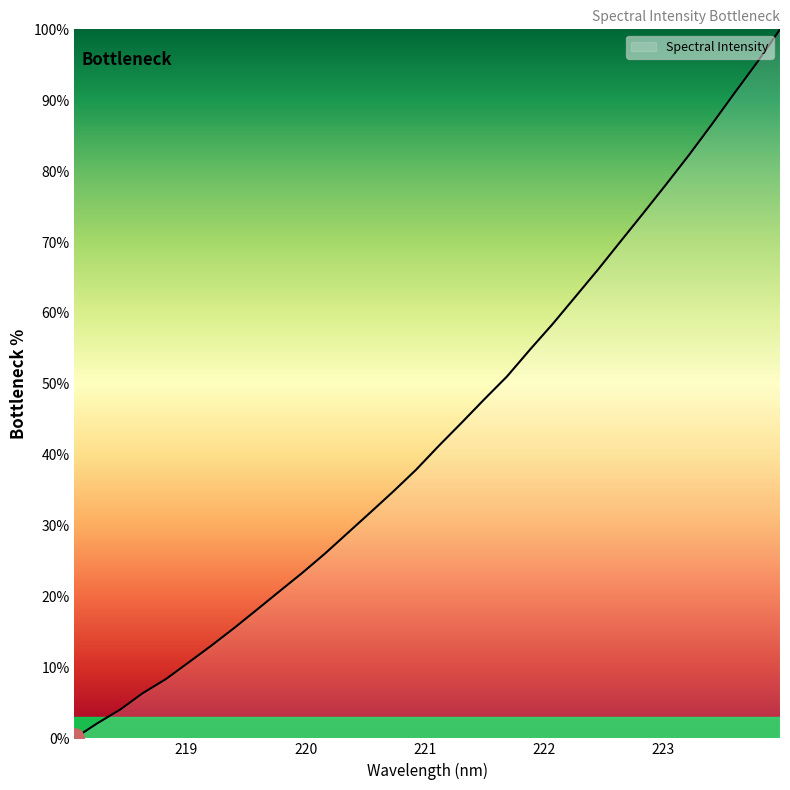

What is the difference between the maximum and minimum values?

100.0